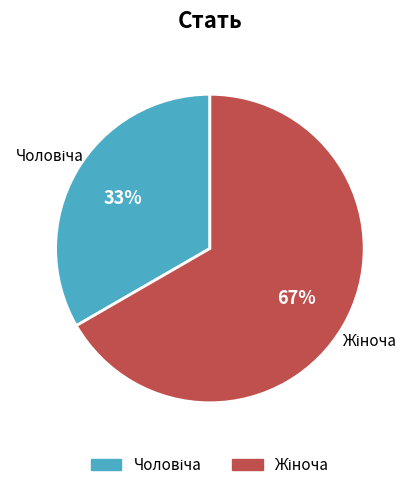

Is there any slice that represents more than half of the pie?

Yes